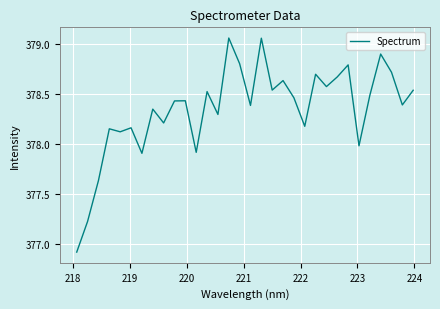

What is the minimum value shown in the chart?

376.9